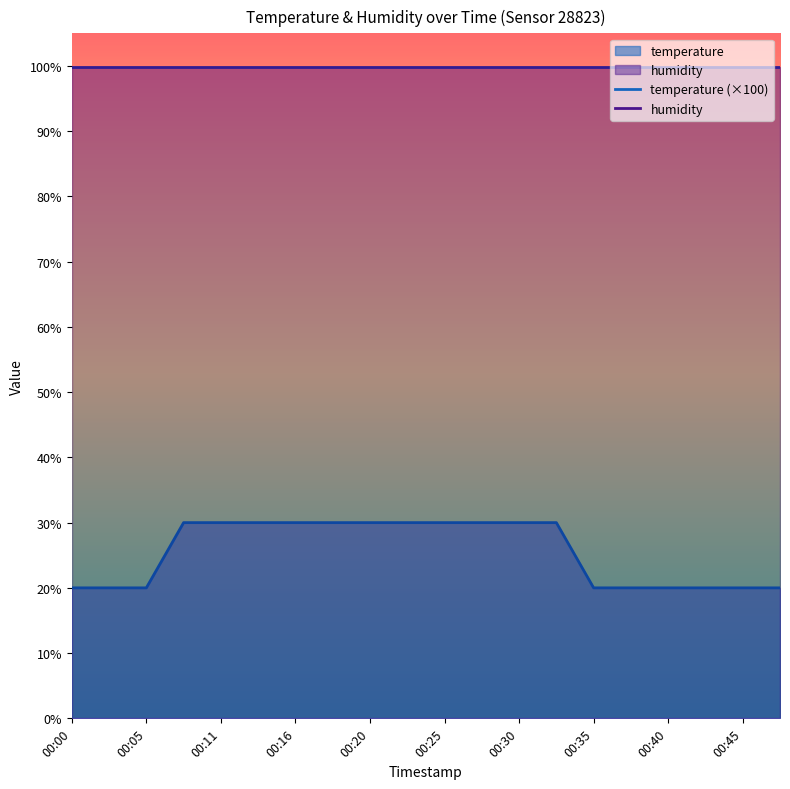

Is it true that the value at 00:05 is 4?

False